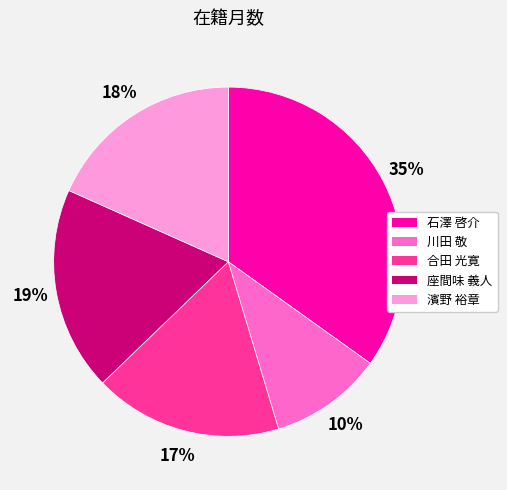

Which category has the biggest portion of the pie?

石澤 啓介